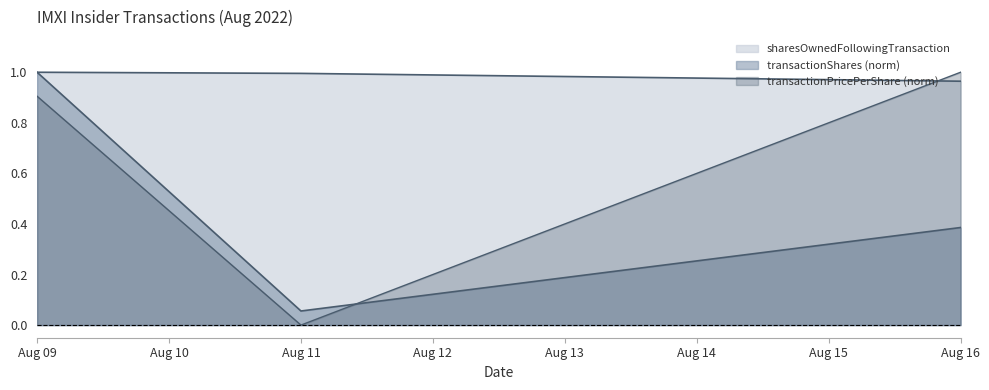

What is the difference between the maximum and minimum values in the transactionShares series?

0.9